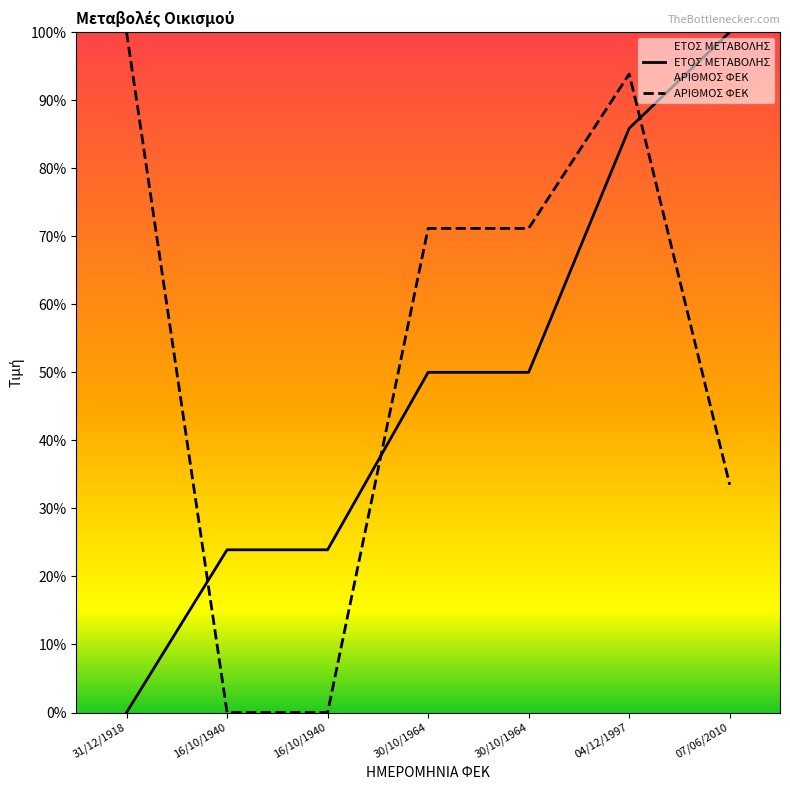

What is the label of the 5th point from the right?

16/10/1940